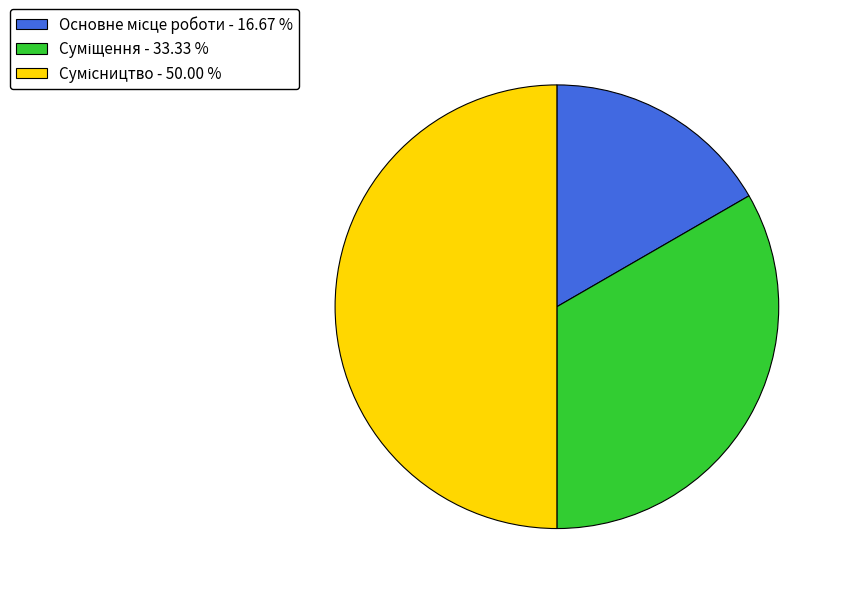

To the nearest percent, what is the difference between the largest and smallest slice percentages?

33%